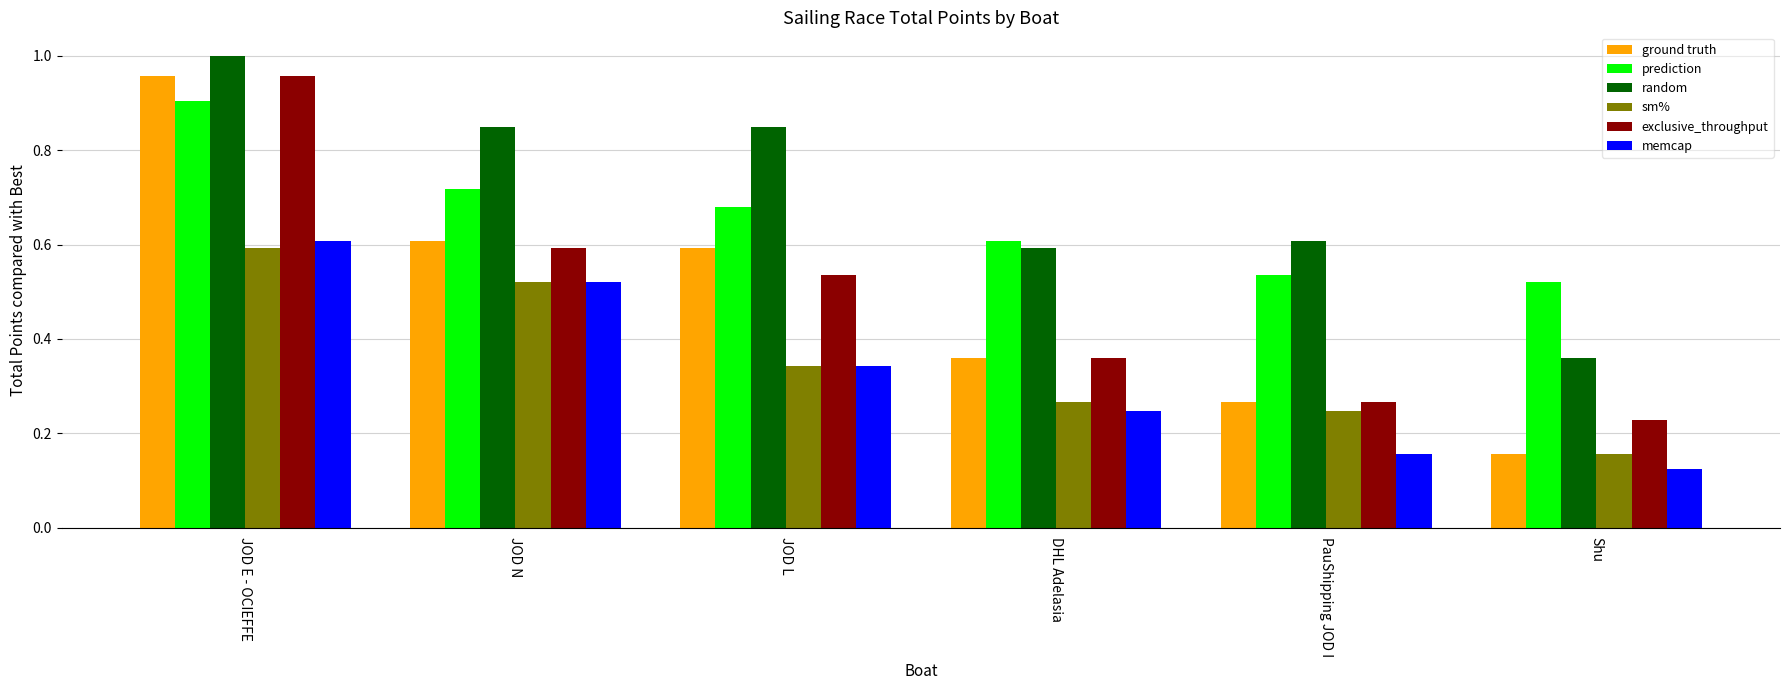

What are all the series names shown in the legend?

ground truth, prediction, random, sm%, exclusive_throughput, memcap